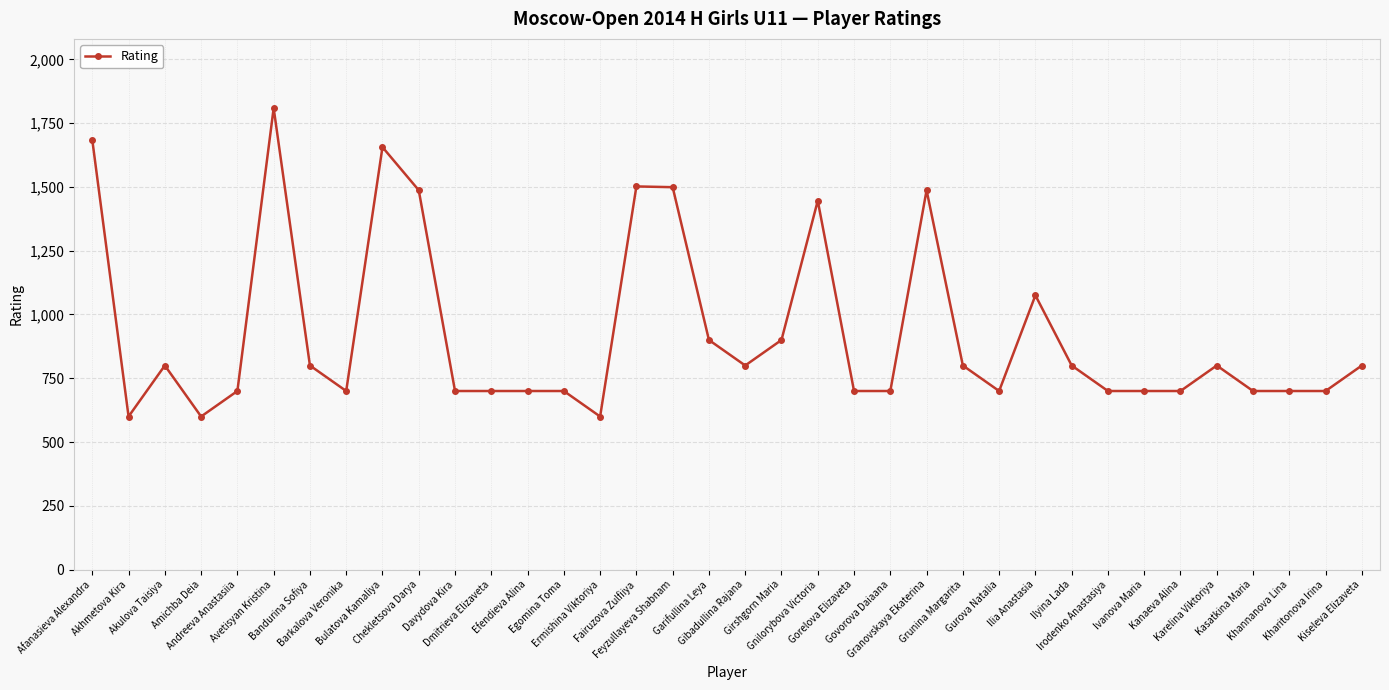

The chart shows a value of 700 at Khannanova Lina. True or false?

True